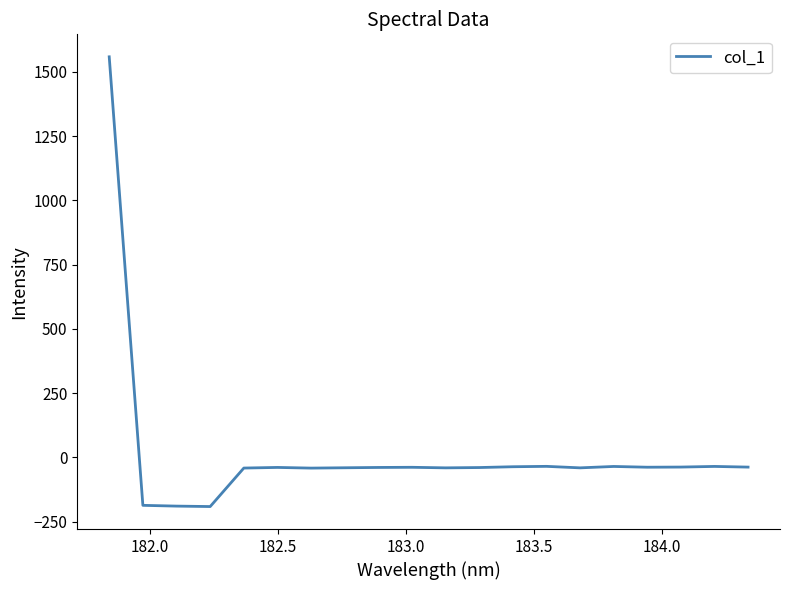

Count the number of values greater than -39.

9